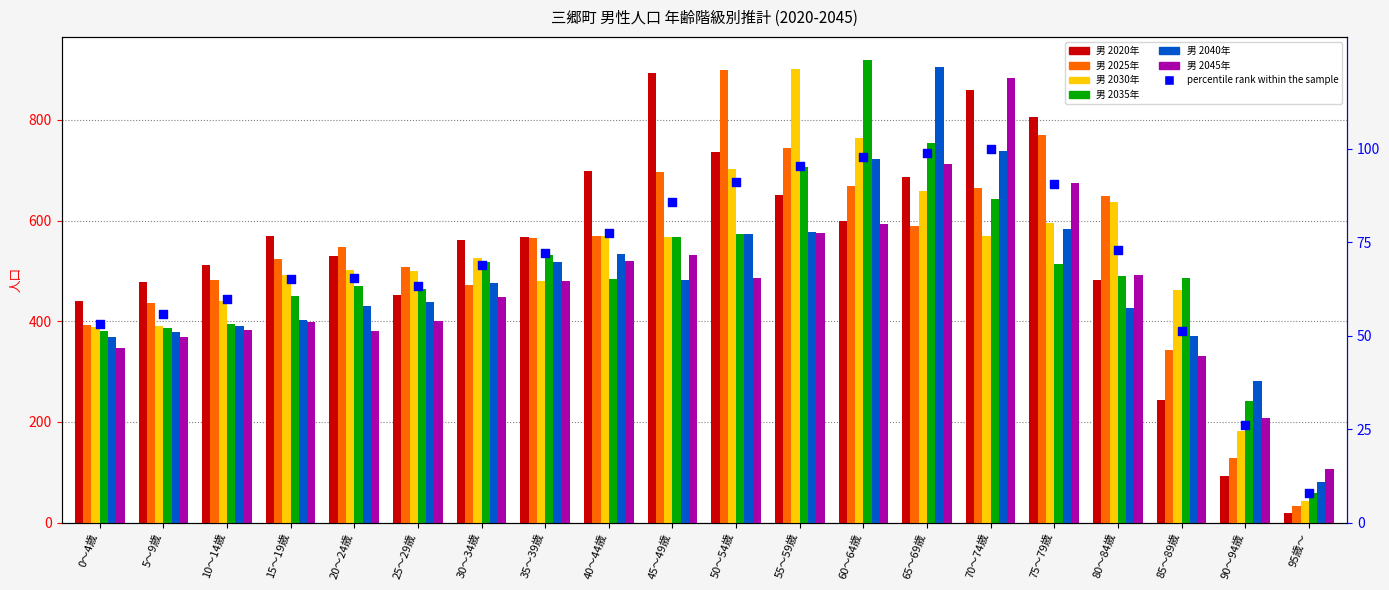

At how many categories does at least one series exceed 780?

7